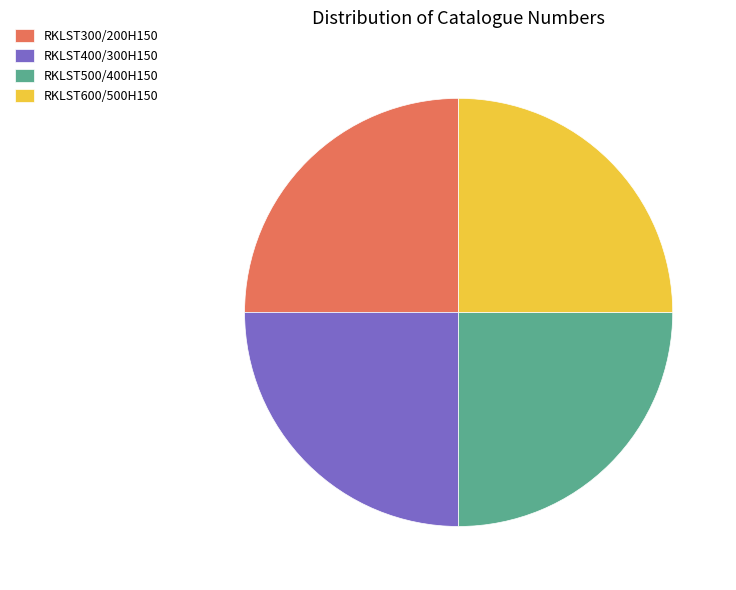

Does any single category account for the majority?

No